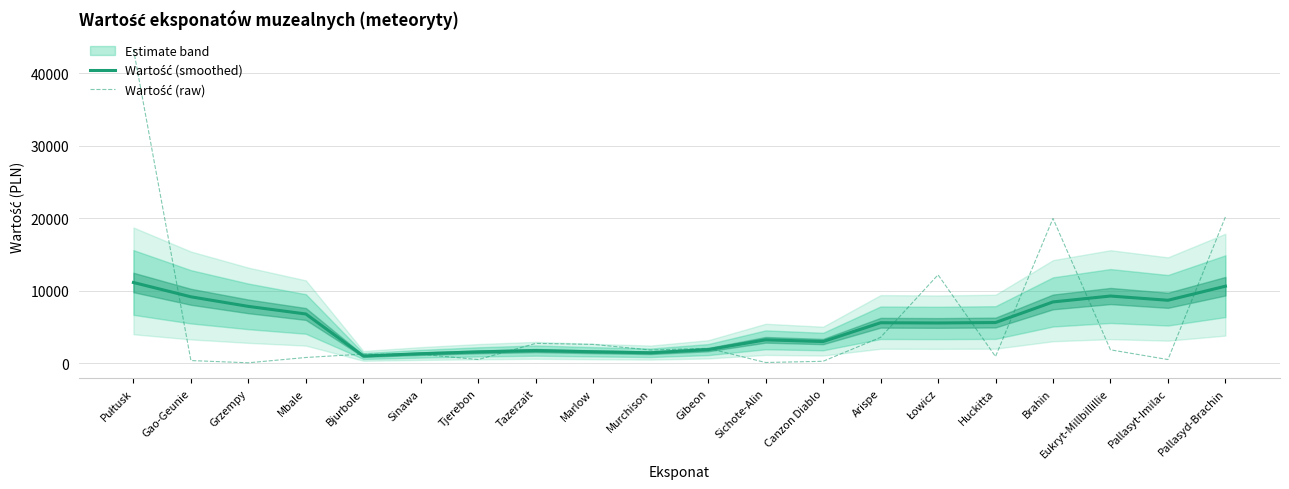

How many interior local peaks does the Wartość (raw) series have?

5